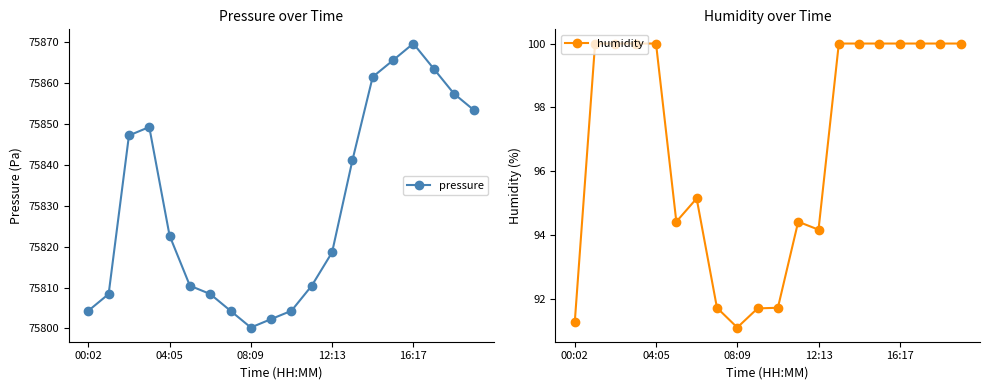

What is the average value of the pressure series?

75830.1